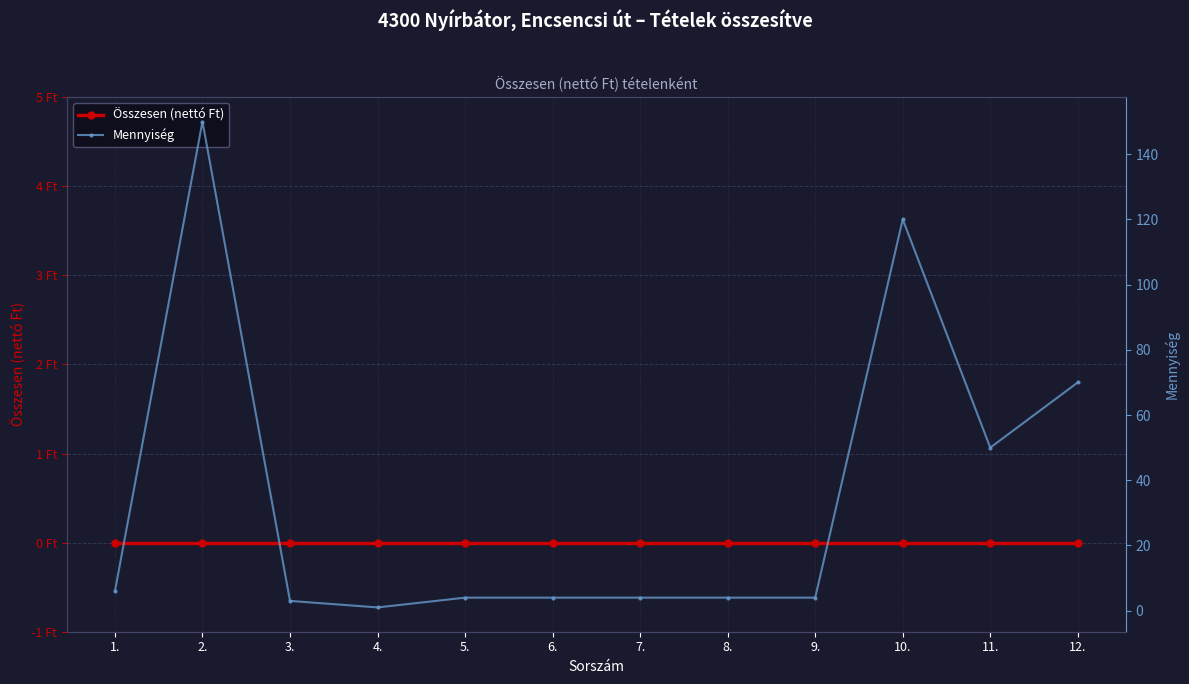

True or false: Mennyiség and Összesen (nettó Ft) intersect in this chart.

False